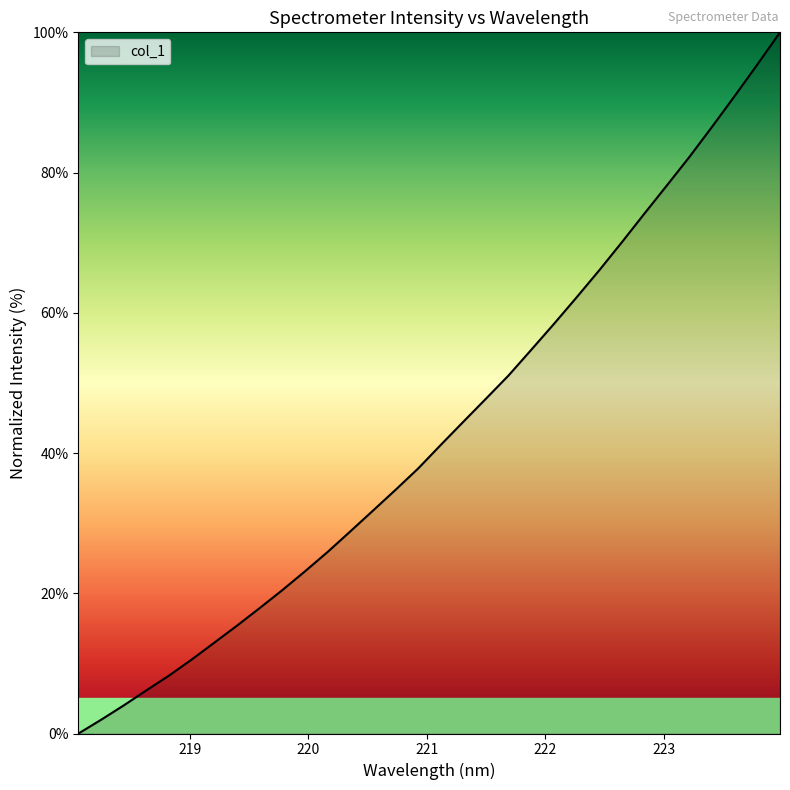

What is the sum of all values?

1383.2